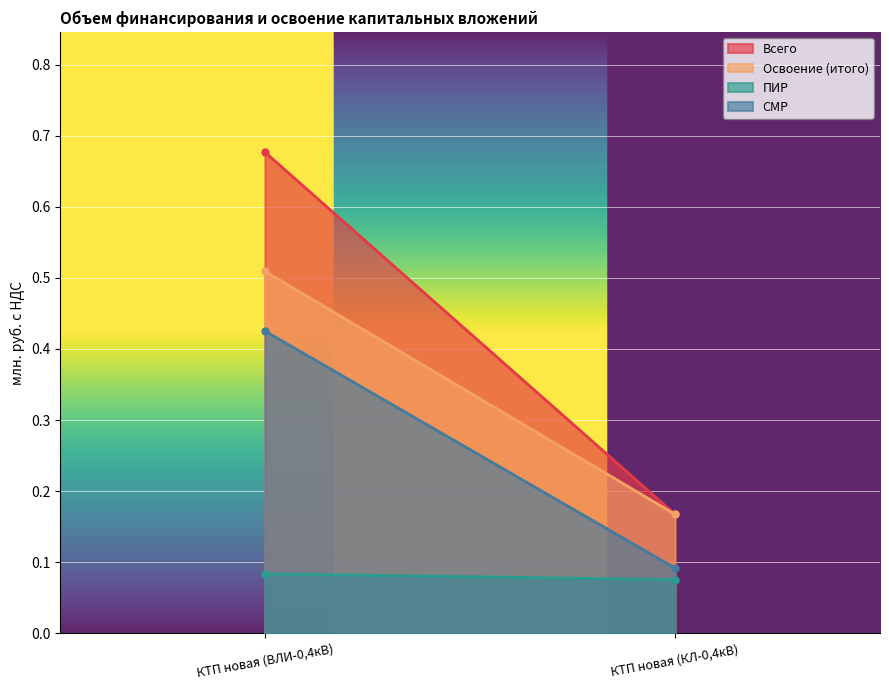

How many ПИР values are between 0 and 1?

2